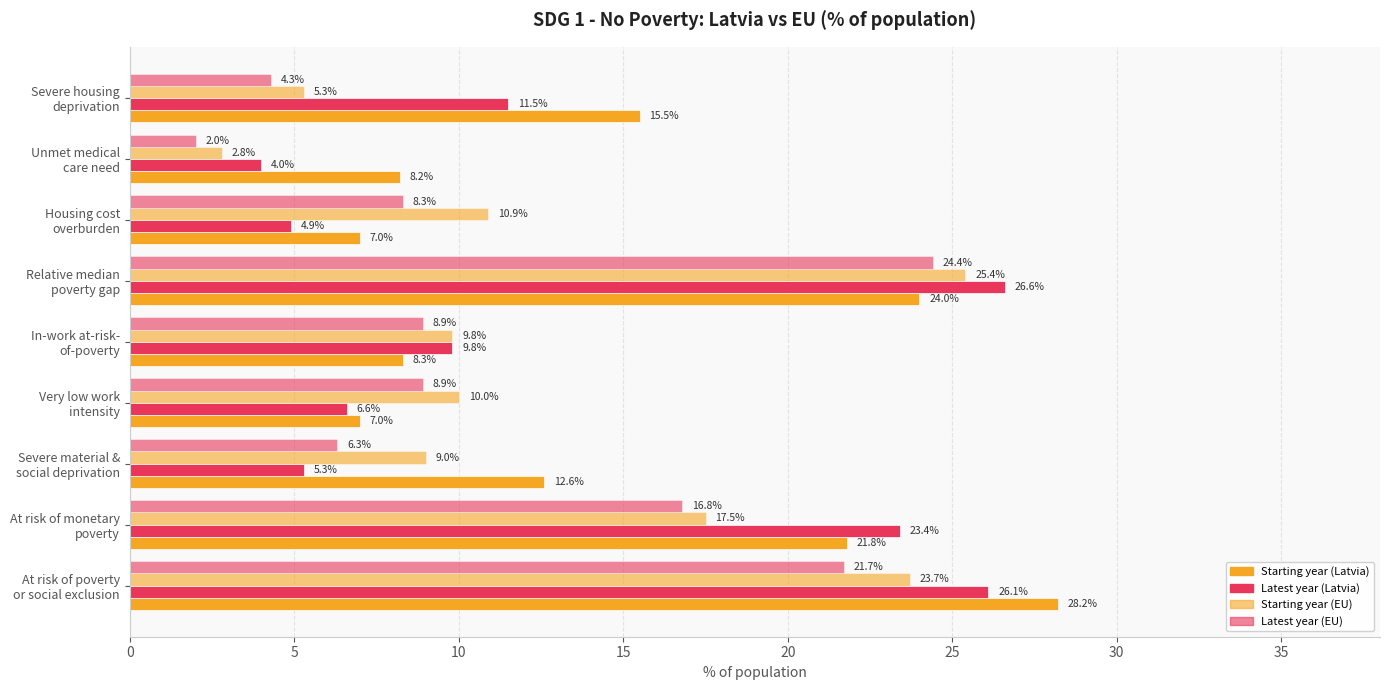

How many data points does each series have?

9